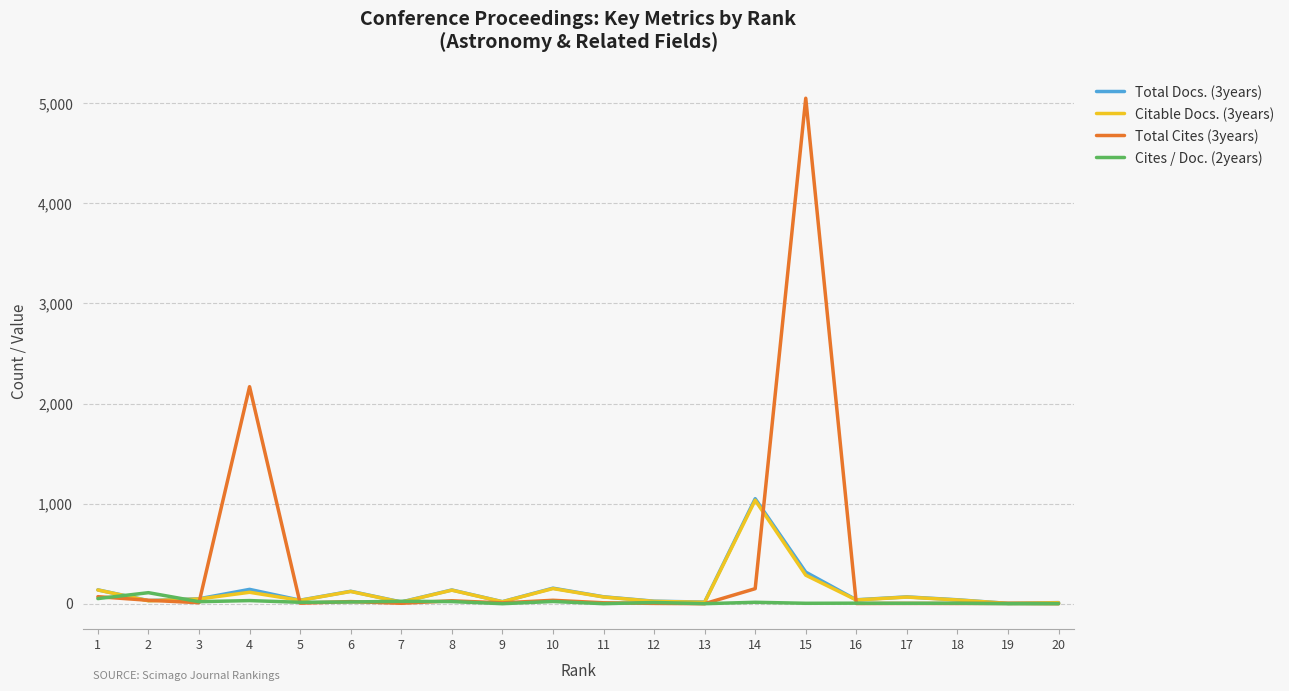

At which category is the sum across all series the highest?

15